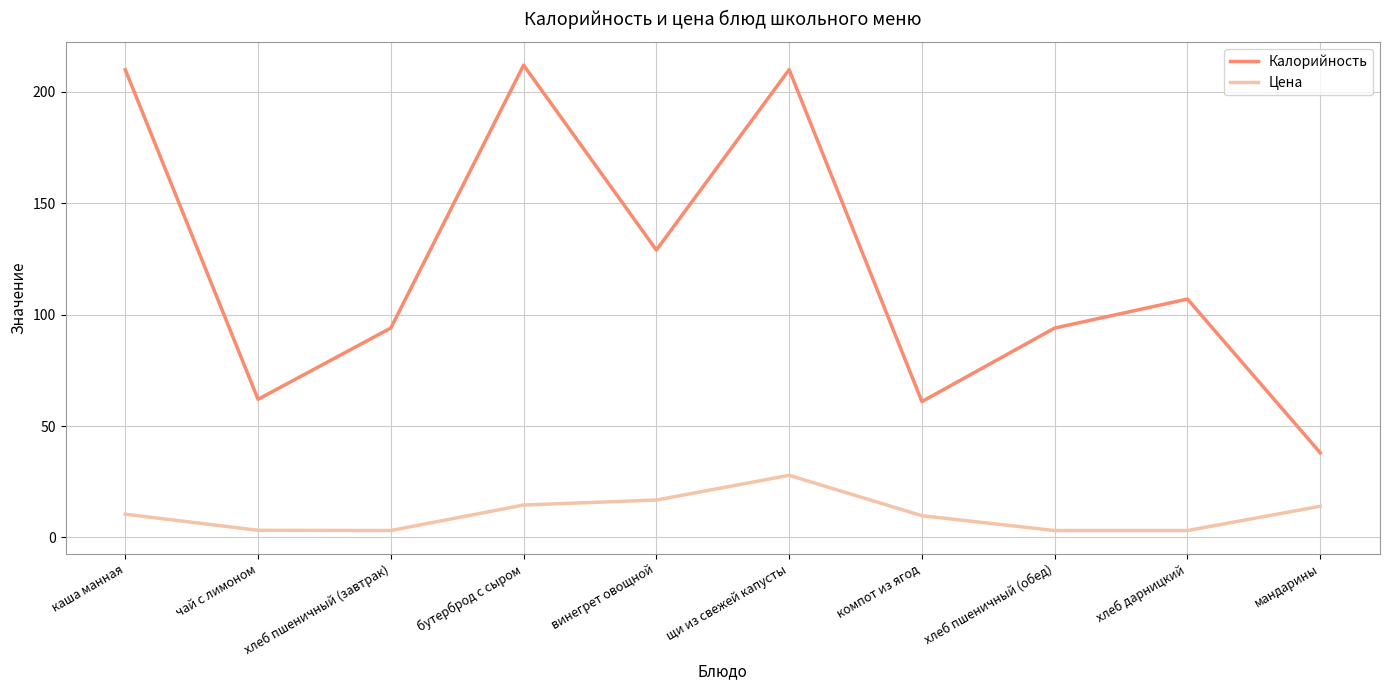

Where is the first local minimum for Калорийность?

чай с лимоном